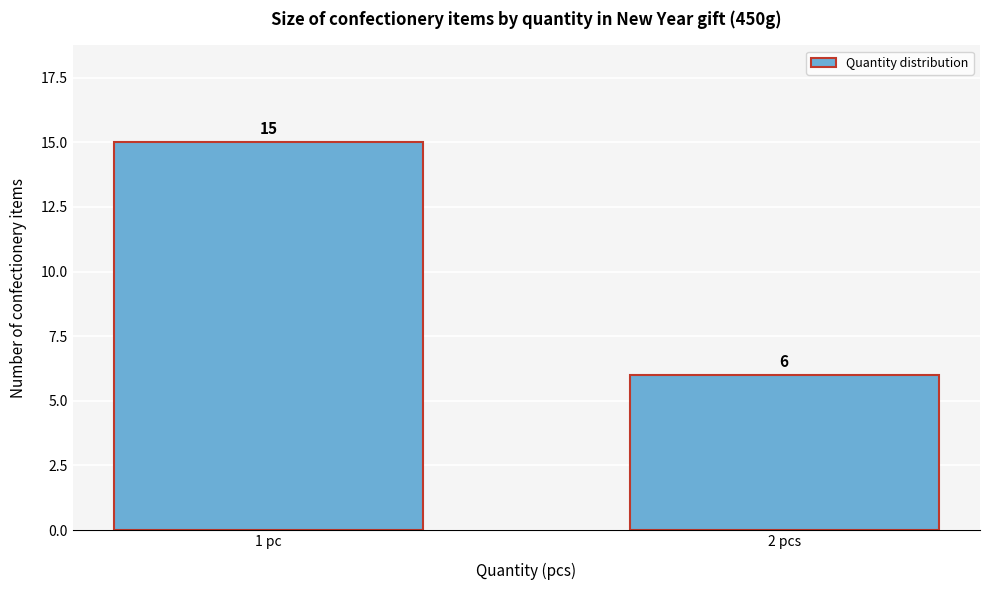

Reading right to left, transcribe all the data shown in this chart.

2 pcs=6	1 pc=15